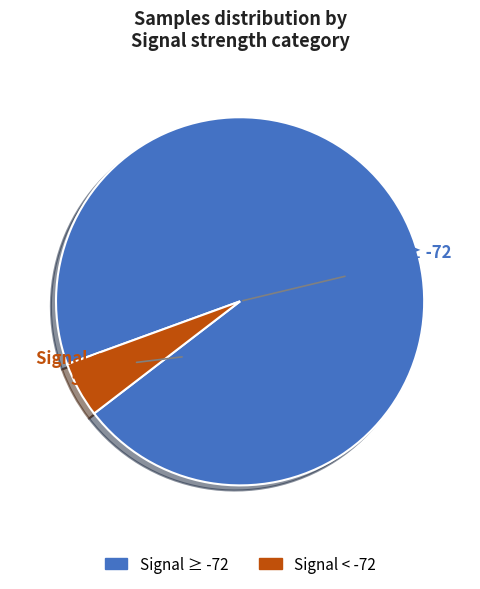

Count the number of slices in the pie.

2